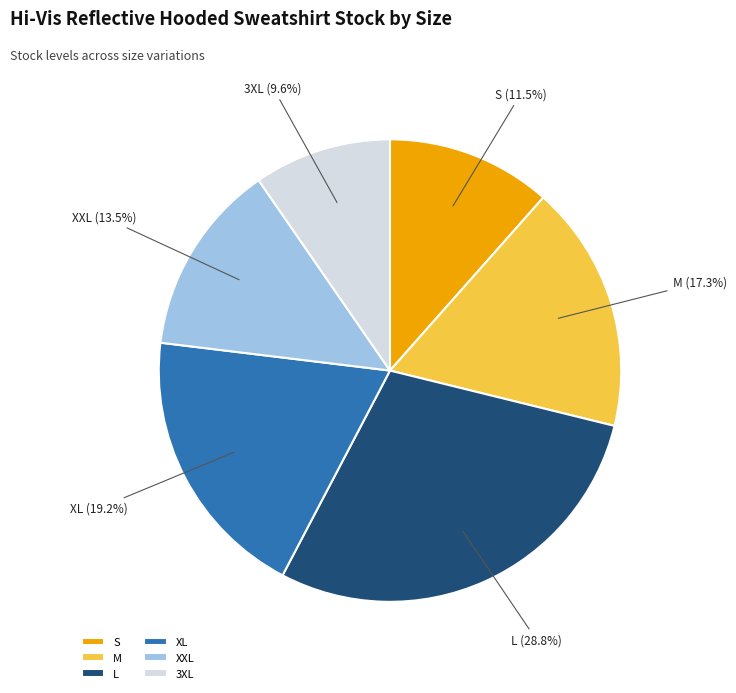

How many segments does this pie chart have?

6